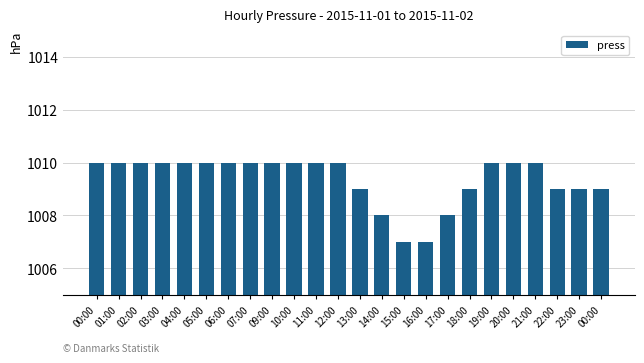

How many bars are there in total?

24